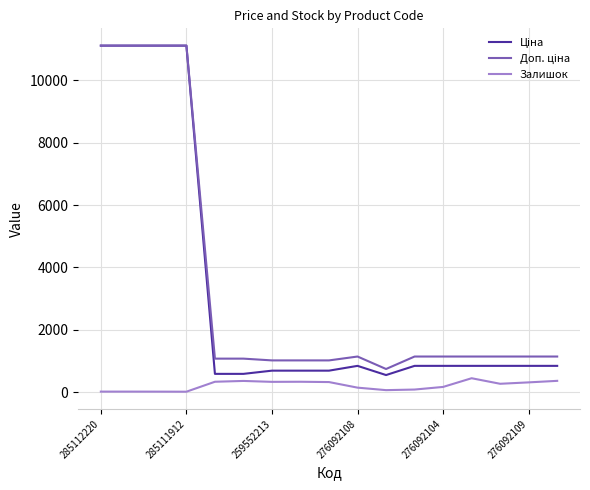

At which category is the sum across all series the highest?

285112220